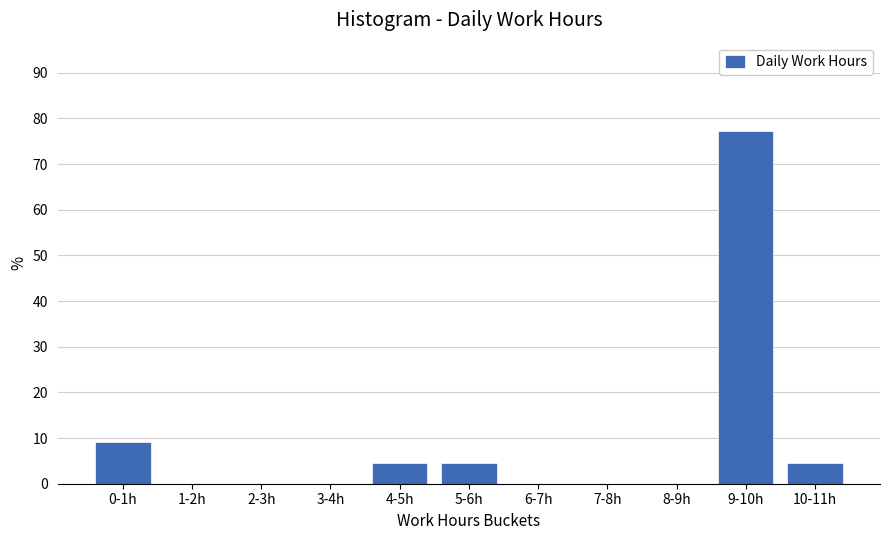

Reading left to right, extract all data points from this chart.

0-1h=9.1	1-2h=0.0	2-3h=0.0	3-4h=0.0	4-5h=4.5	5-6h=4.5	6-7h=0.0	7-8h=0.0	8-9h=0.0	9-10h=77.3	10-11h=4.5